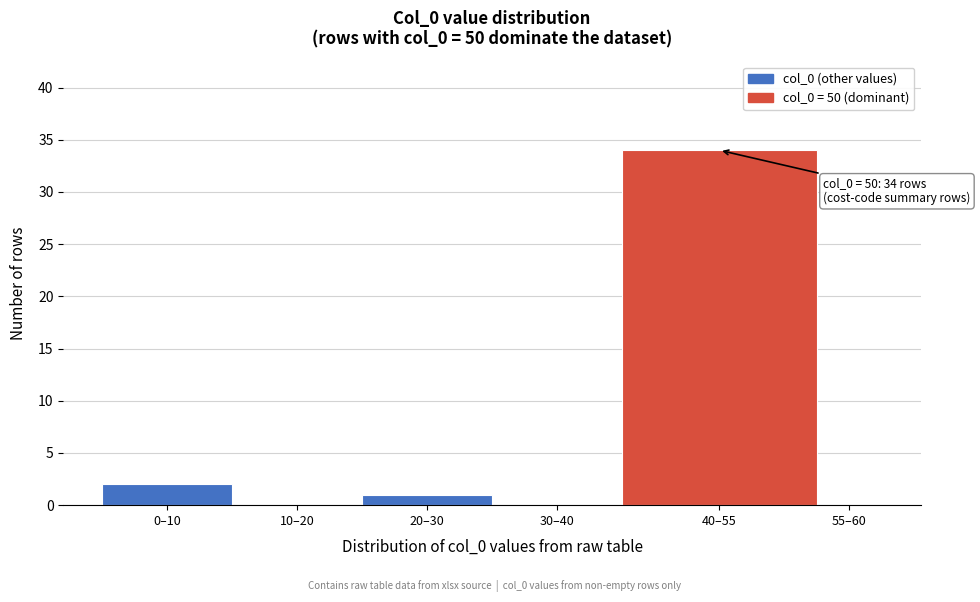

Reading left to right, extract all data points from this chart.

0–10=2	10–20=0	20–30=1	30–40=0	40–55=34	55–60=0